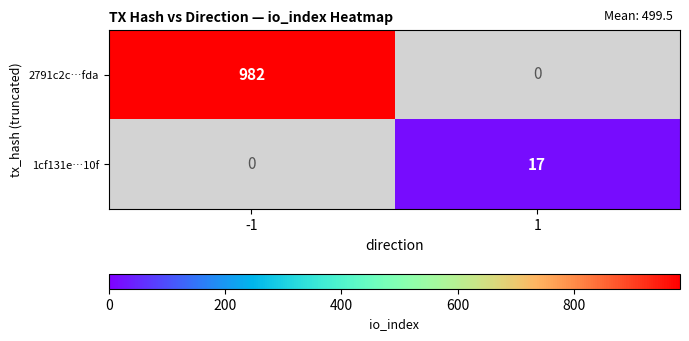

True or false: 1cf131e…10f has a value of 12 at 1.

False